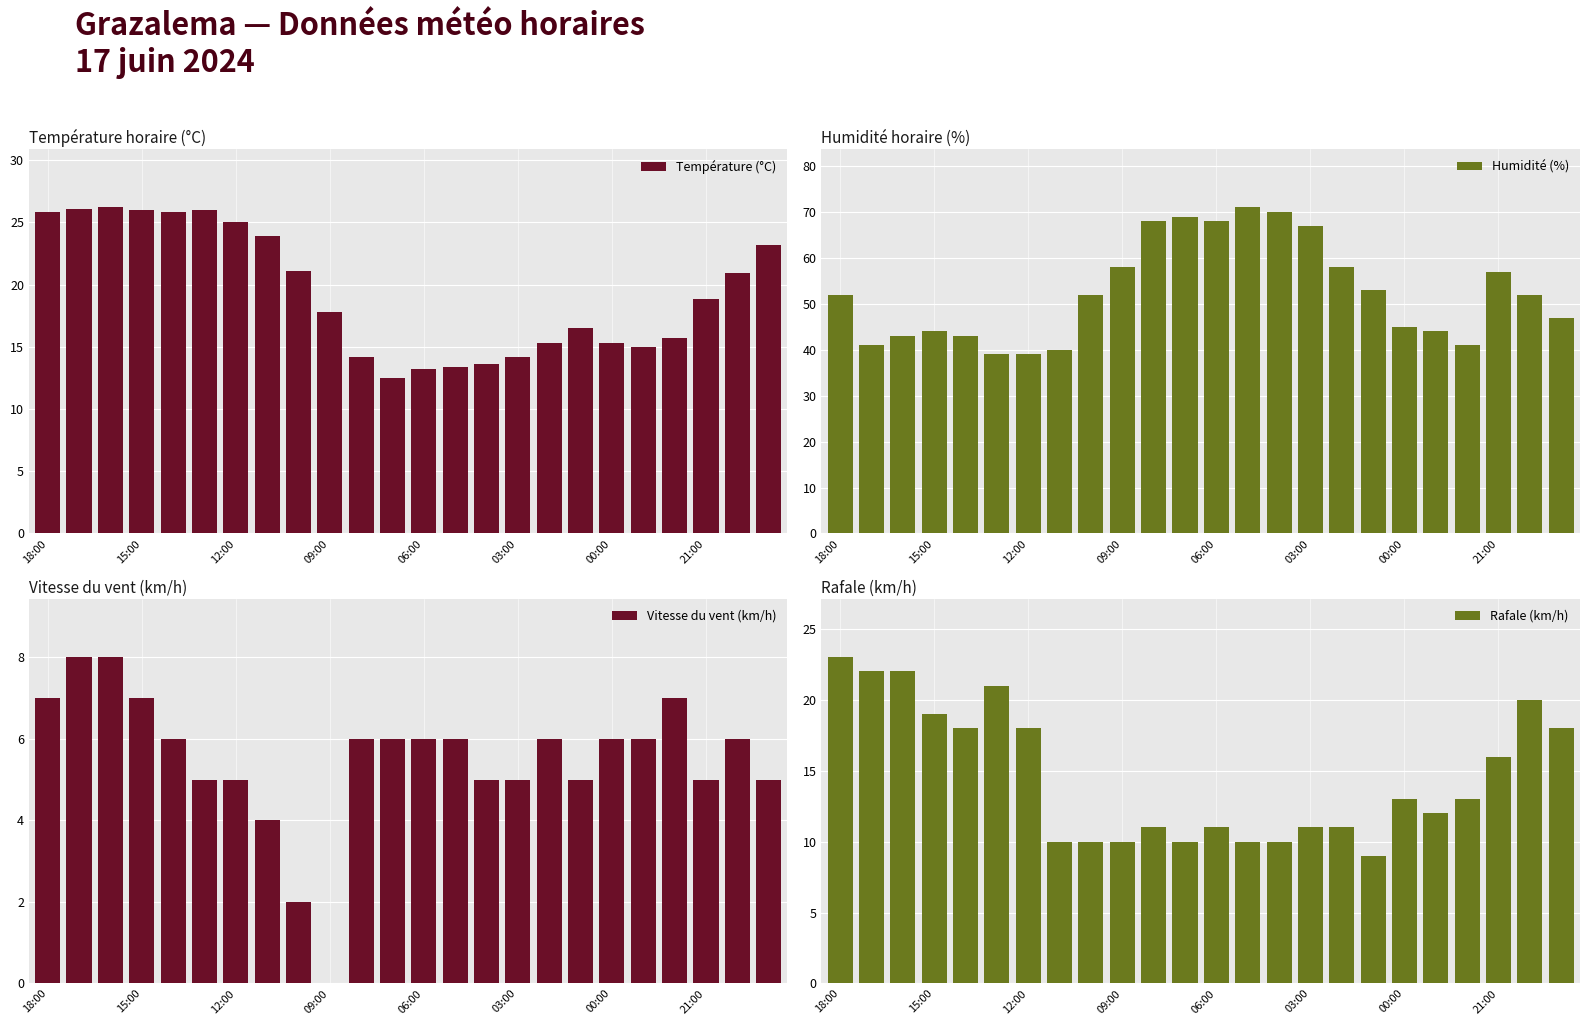

Where does the Vitesse du vent (km/h) series first go above 6?

18:00